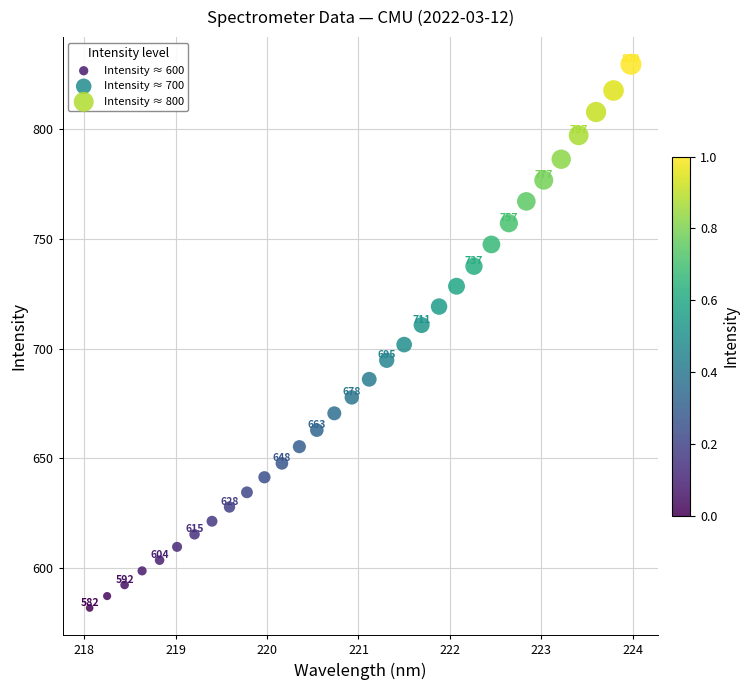

What is the range of X values (max minus min)?

5.9